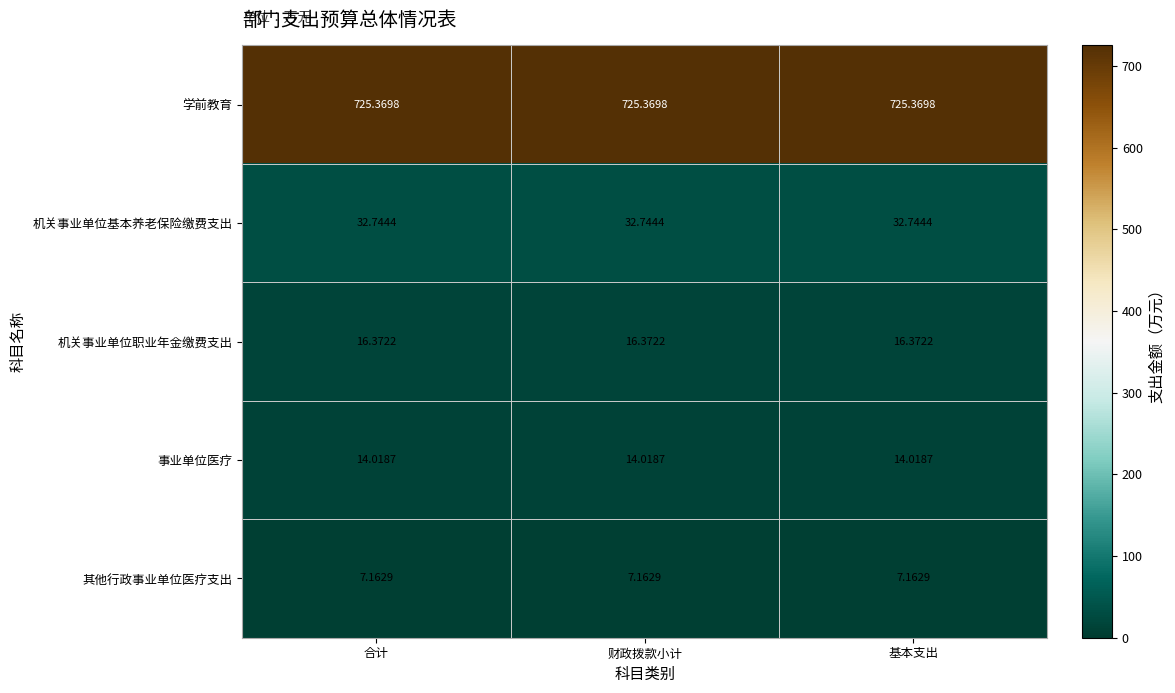

Which series has the largest total across all categories?

学前教育